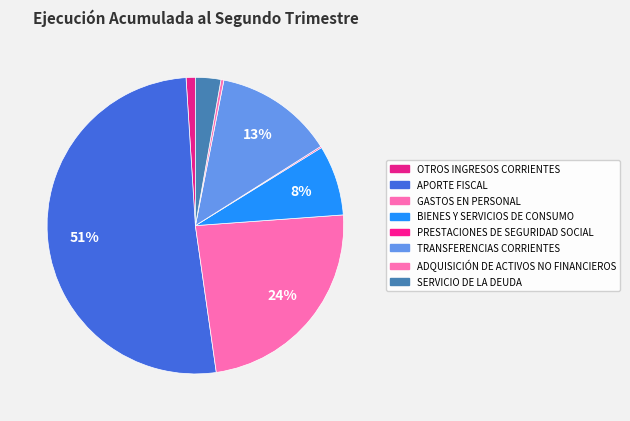

What is the majority slice?

APORTE FISCAL